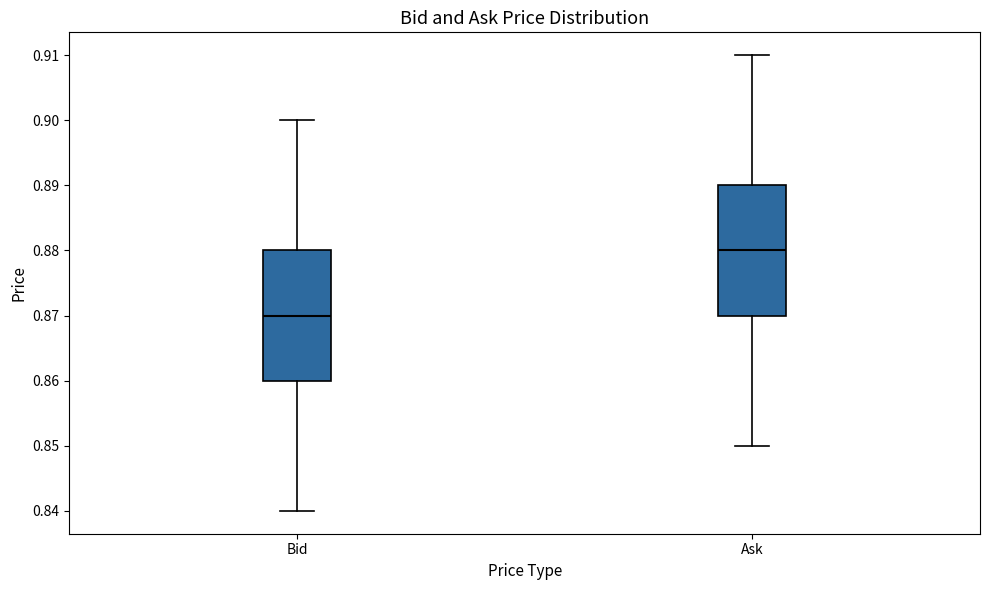

Which box has the lowest median line?

Bid